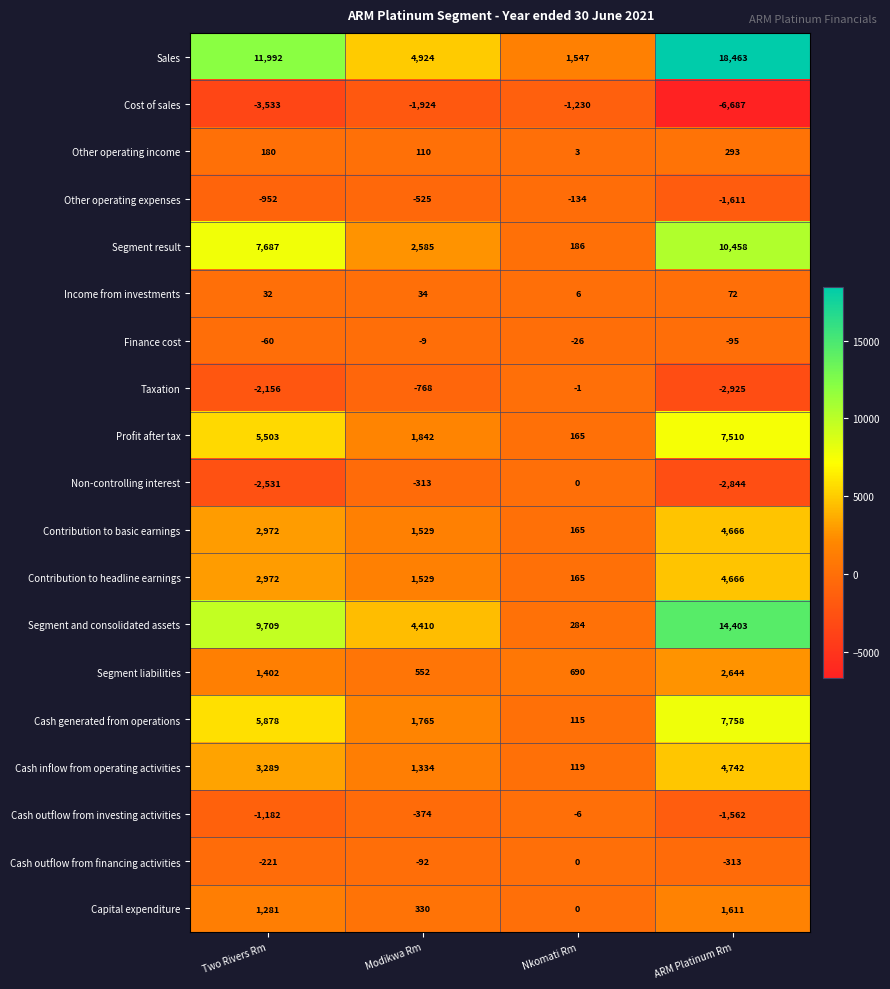

The value of Income from investments at Two Rivers Rm is 32. True or false?

True